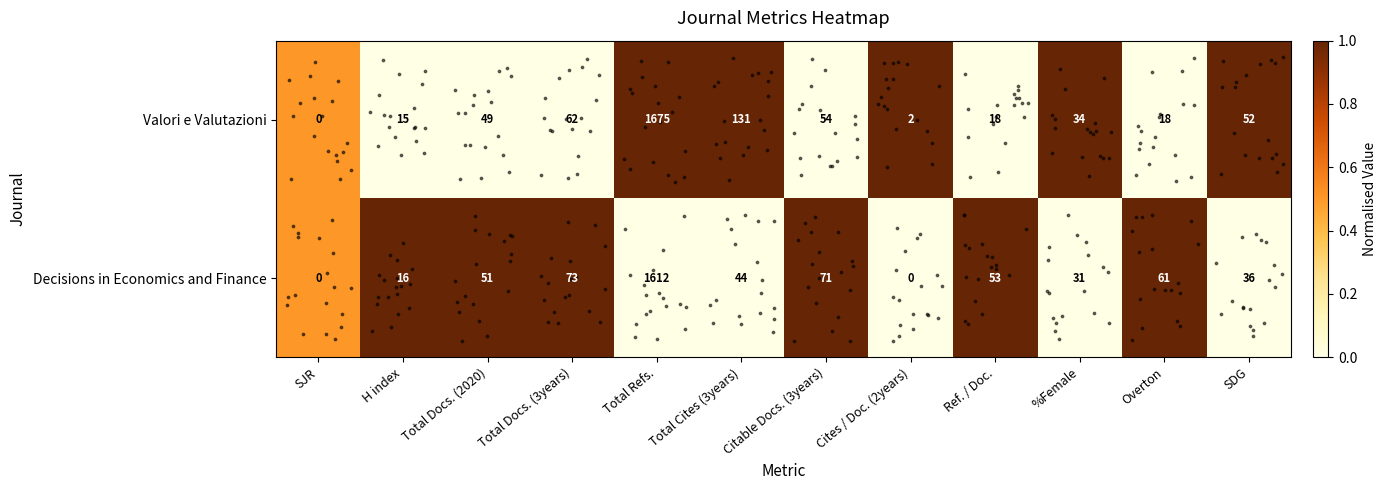

List the series in order of their overall mean, lowest first.

Decisions in Economics and Finance, Valori e Valutazioni